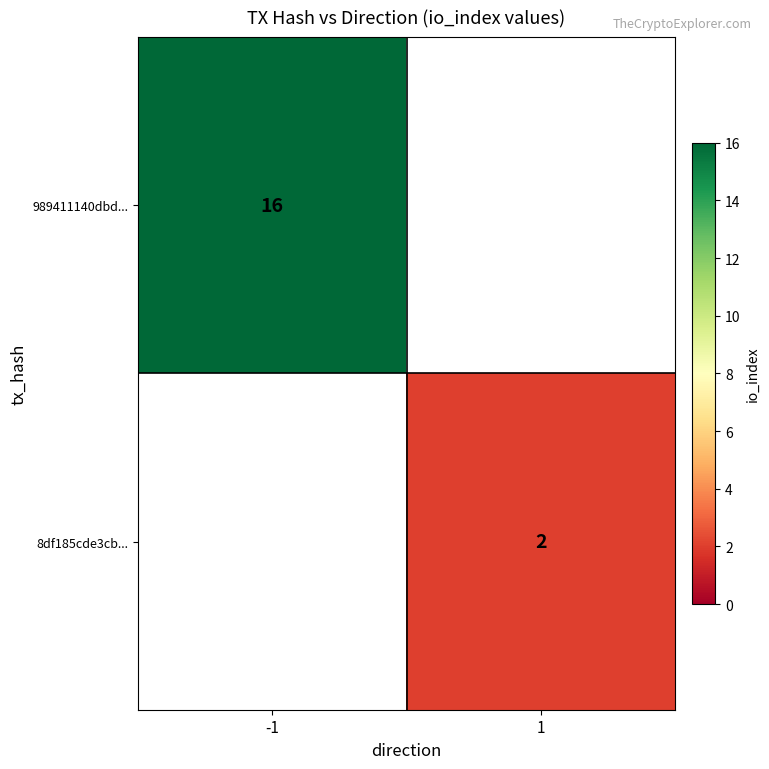

True or false: 989411140dbd... has a value of 9.6 at -1.

False